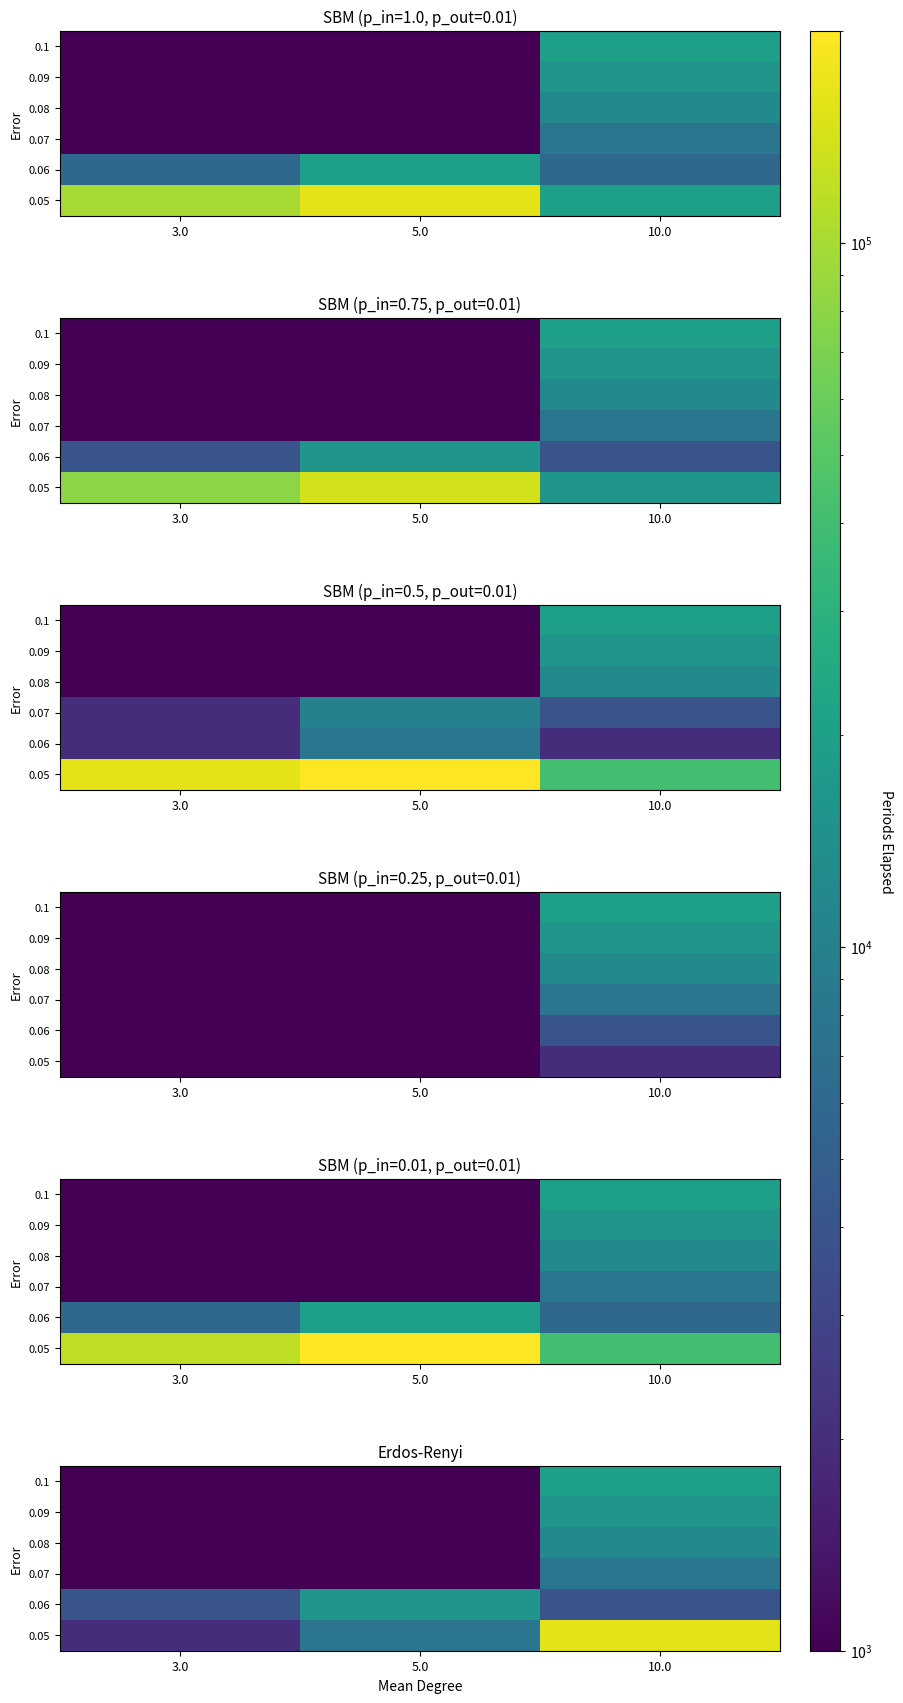

List the series in order of their peak value, lowest first.

0.07, 0.08, 0.09, 0.06, 0.1, 0.05